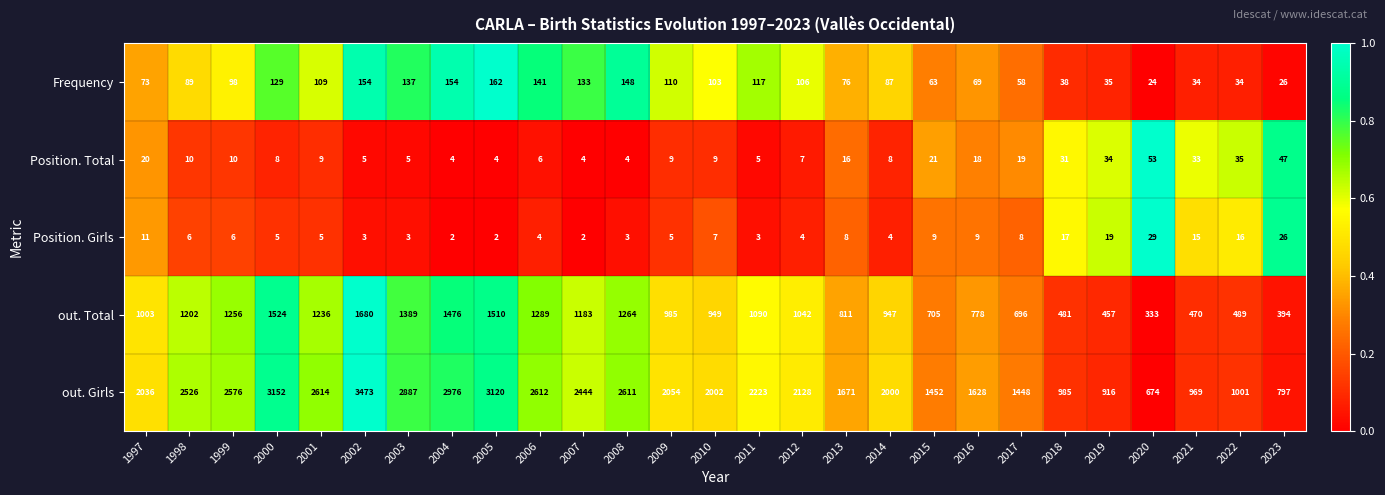

What is the difference between the maximum and minimum values in the out. Total series?

1347